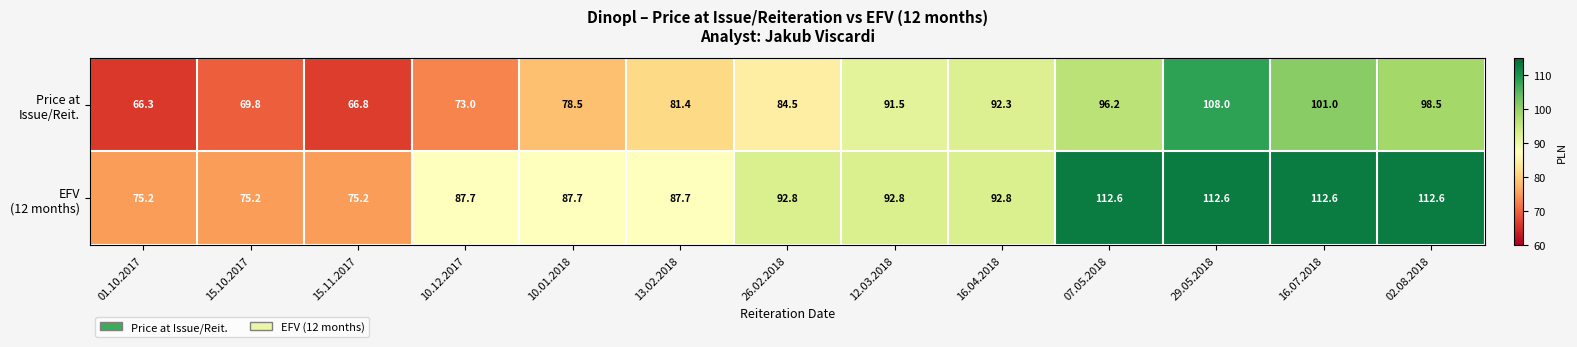

What is the smallest value displayed?

66.3